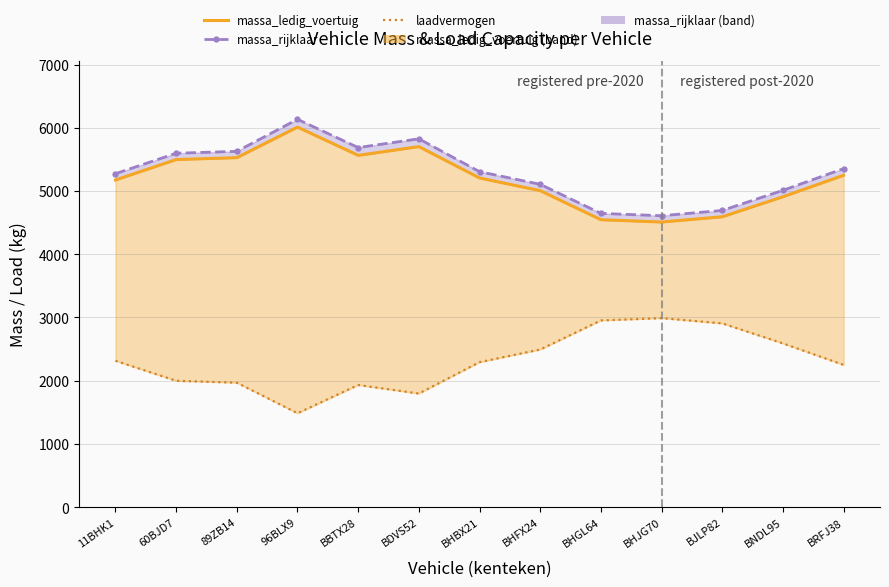

At BHJG70, list the series in order from smallest to largest.

laadvermogen, massa_ledig_voertuig, massa_rijklaar